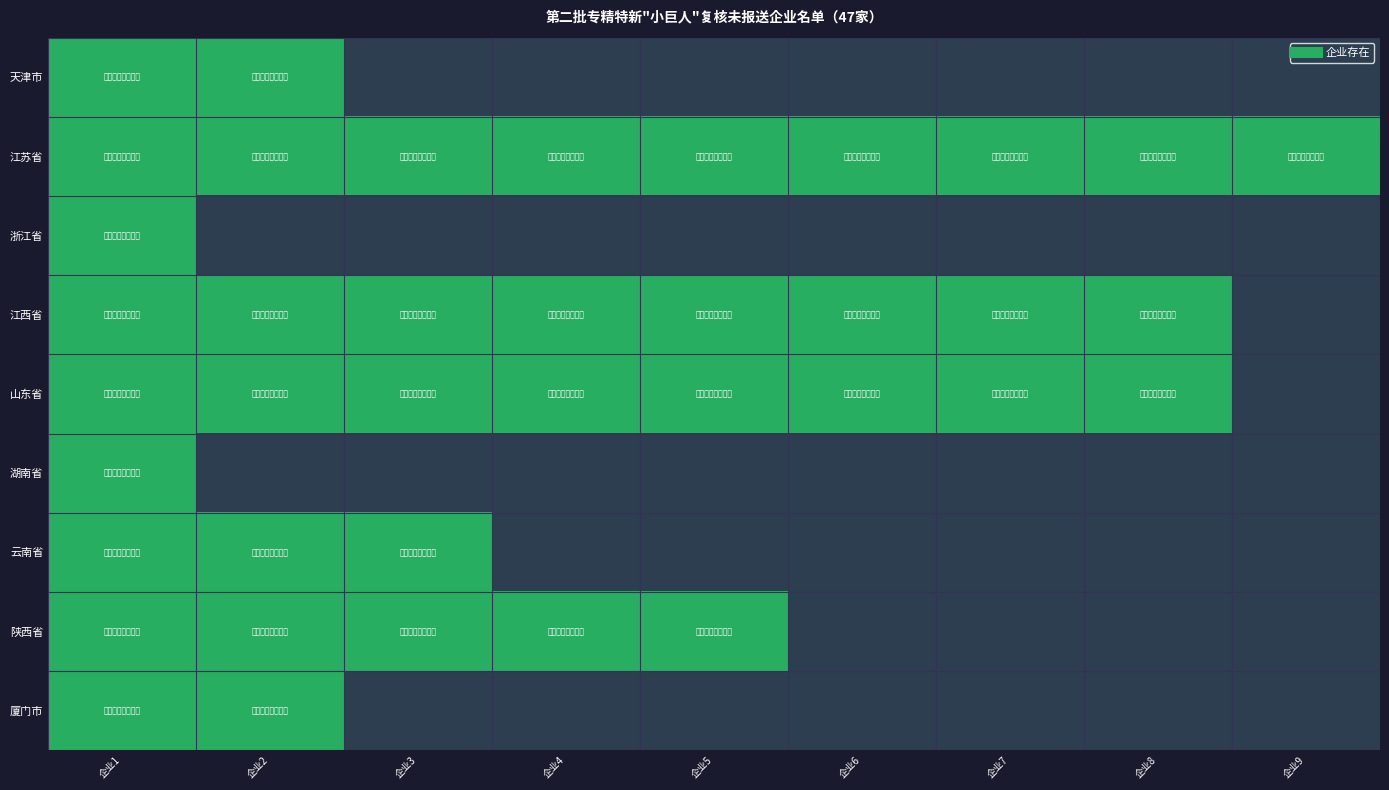

Which series has the largest range (max minus min)?

天津市